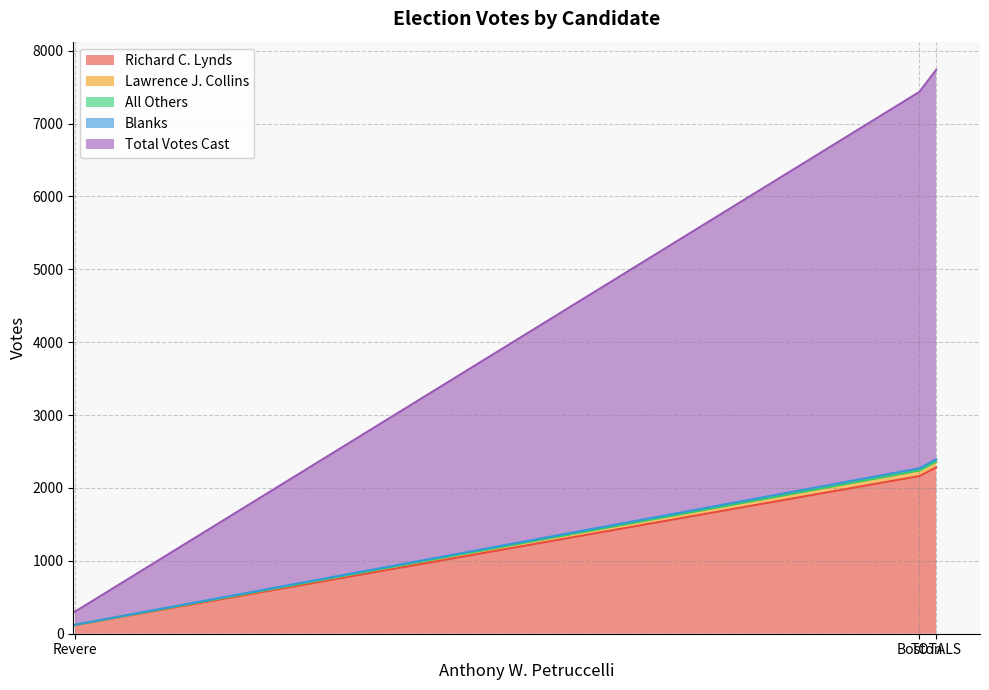

Is the value of Lawrence J. Collins at TOTALS greater than the value of Richard C. Lynds at Boston?

No